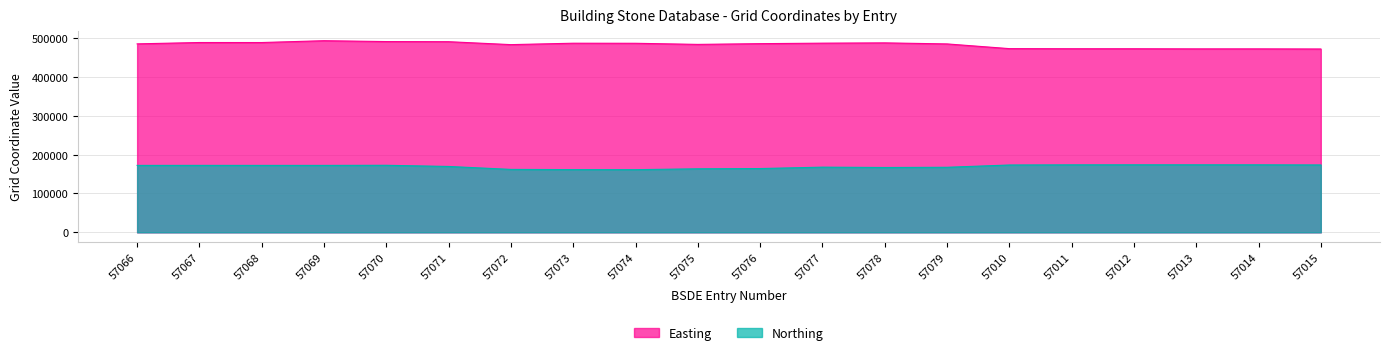

Where is Easting nearest to the value 482015?

57072